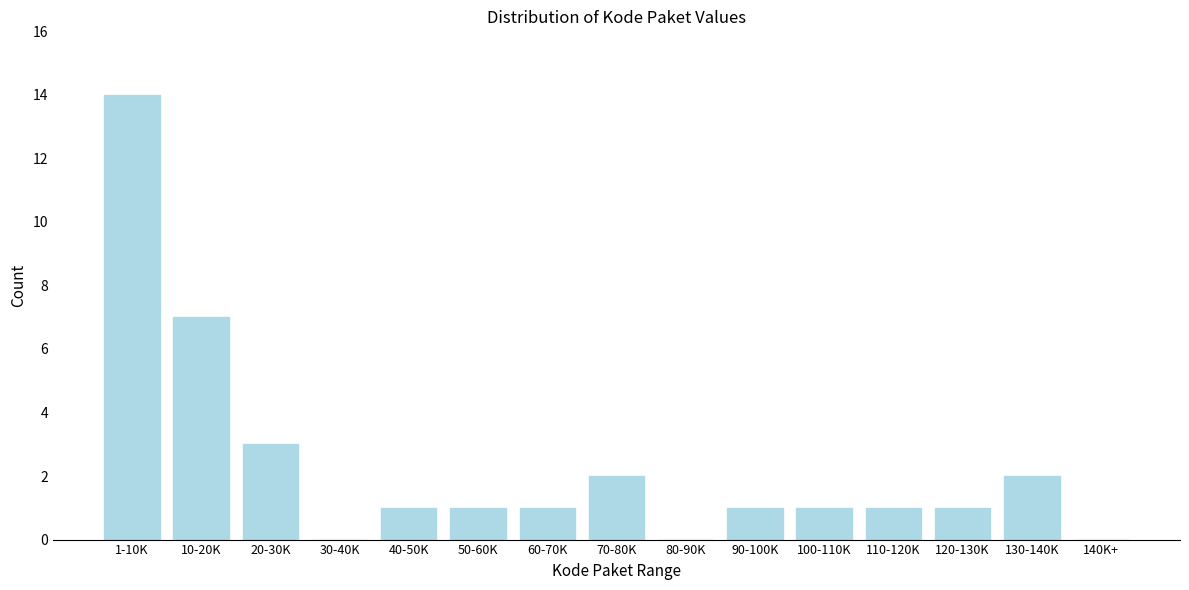

Reading left to right, what are all the values shown in this chart?

1-10K=14	10-20K=7	20-30K=3	30-40K=0	40-50K=1	50-60K=1	60-70K=1	70-80K=2	80-90K=0	90-100K=1	100-110K=1	110-120K=1	120-130K=1	130-140K=2	140K+=0